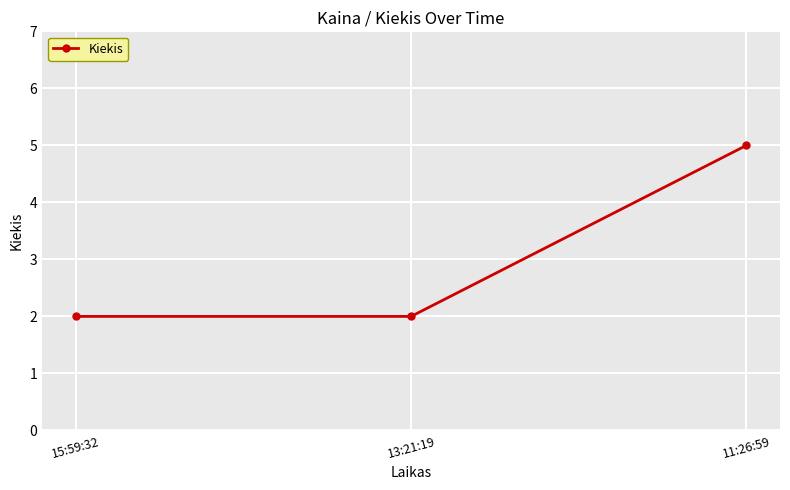

What is the label of the 1st point from the left?

15:59:32